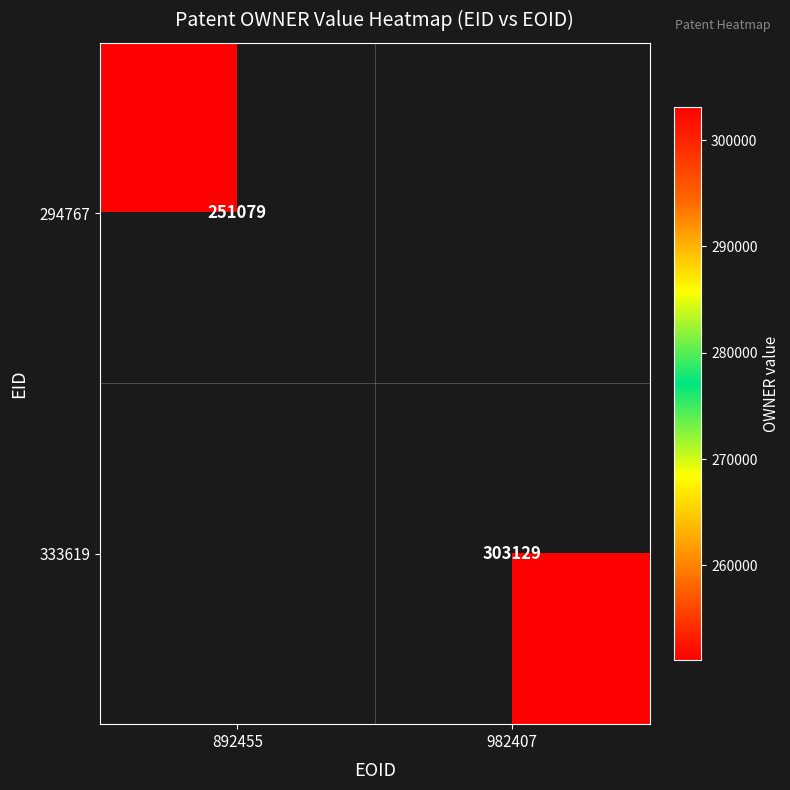

How many series are shown in this chart?

2